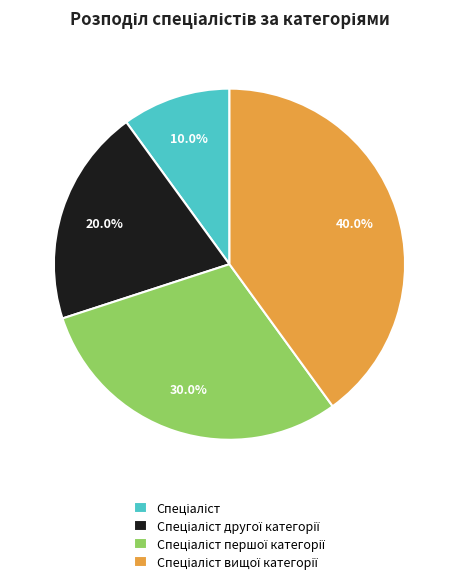

How many segments does this pie chart have?

4